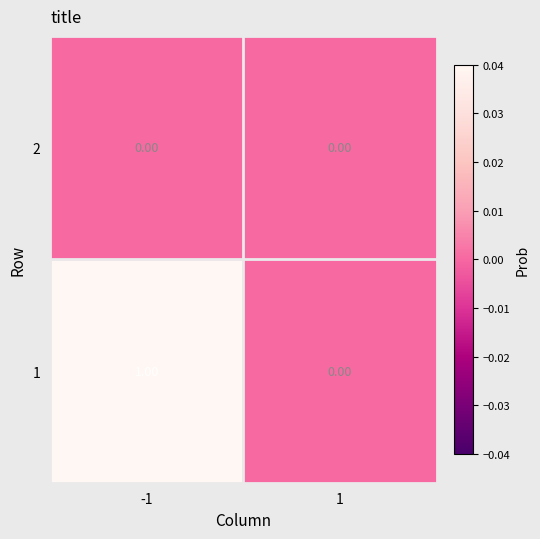

List the labels in order of 1 value, smallest first.

1, -1